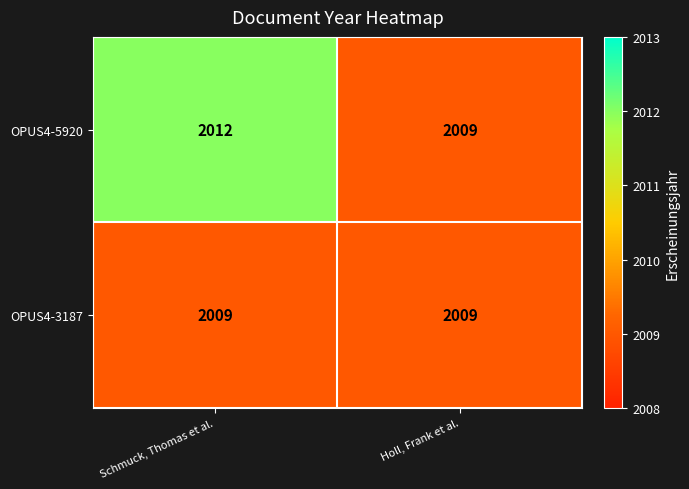

True or false: OPUS4-3187 has a value of 2009 at Holl, Frank et al..

True